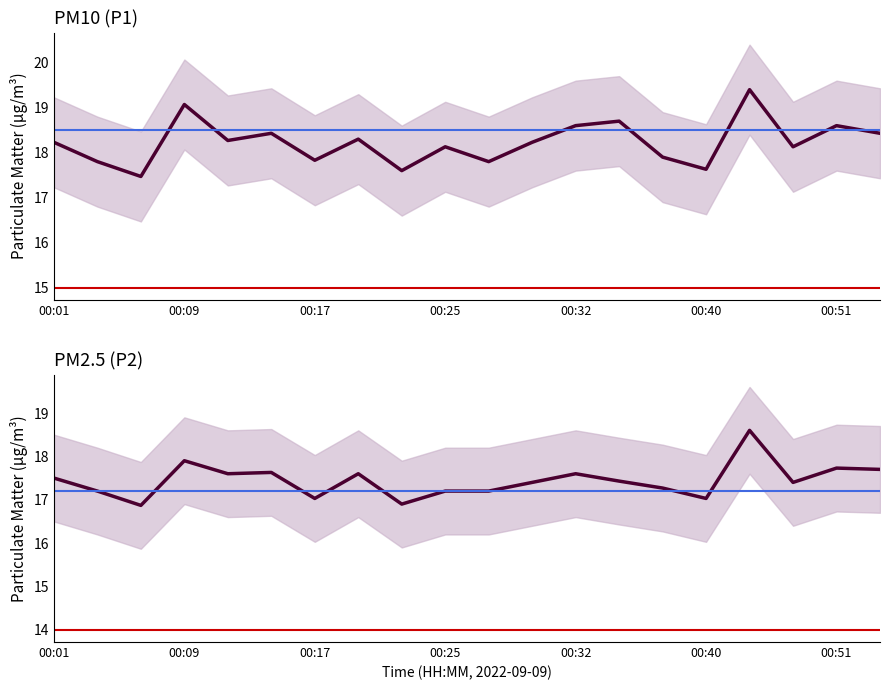

How many values in the P2 series are below 17?

2